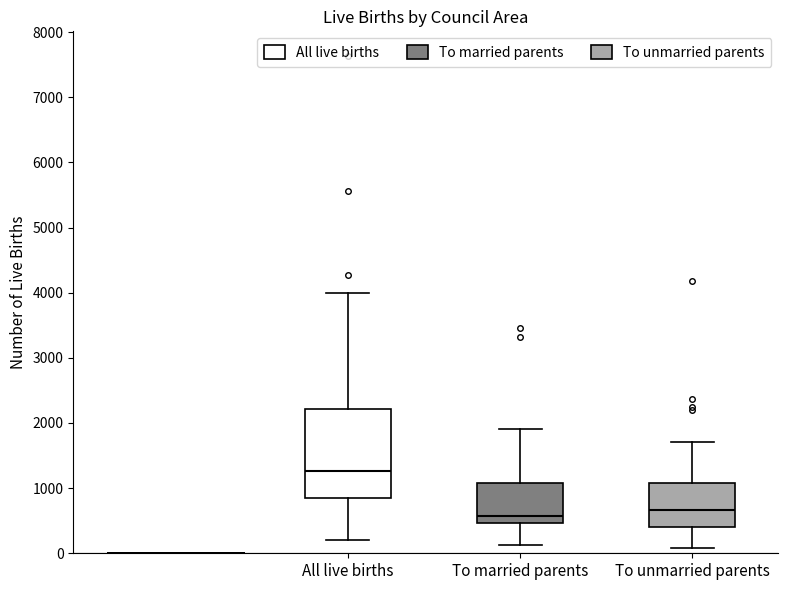

Comparing the boxes themselves (not the whiskers), which one is the tallest?

All live births